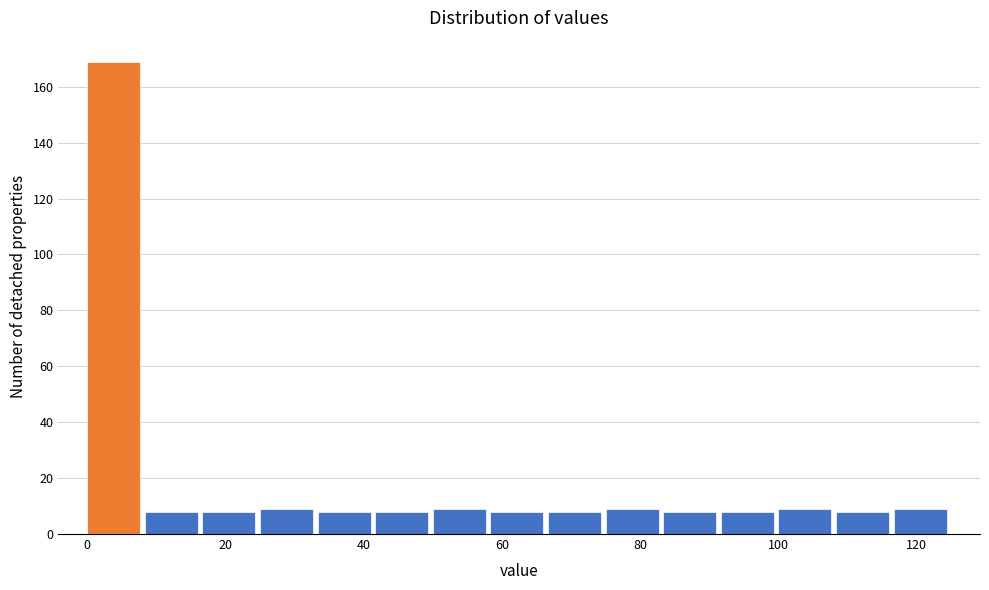

Reading left to right, transcribe this chart: for each bar, give the range it covers on the x-axis and its height. Neither the bar edges nor the heights are printed on the chart, so give them approximately, as read against the axes.

0 to 8: 170
8 to 16: 8
16 to 26: 8
26 to 34: 10
34 to 42: 8
42 to 50: 8
50 to 58: 10
58 to 66: 8
66 to 76: 8
76 to 84: 10
84 to 92: 8
92 to 100: 8
100 to 108: 10
108 to 116: 8
116 to 126: 10